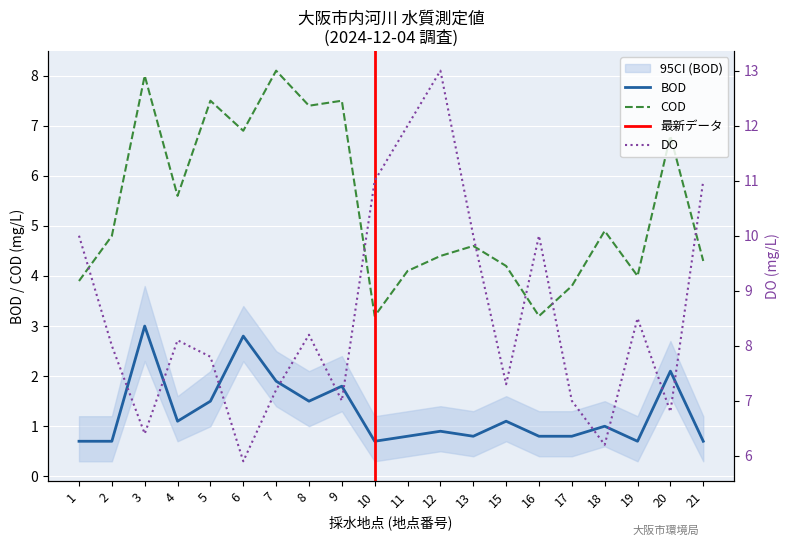

At which label does DO first exceed 8?

1